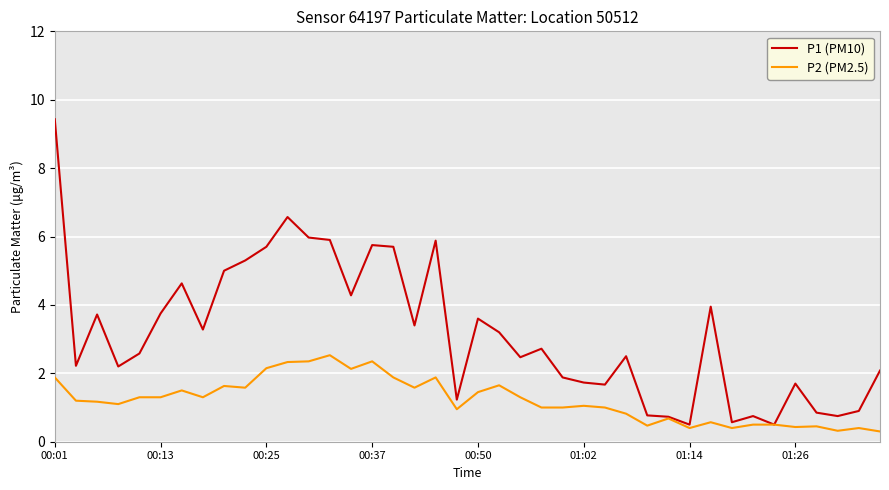

Rank the series by their maximum value, from lowest to highest.

P2 (PM2.5), P1 (PM10)